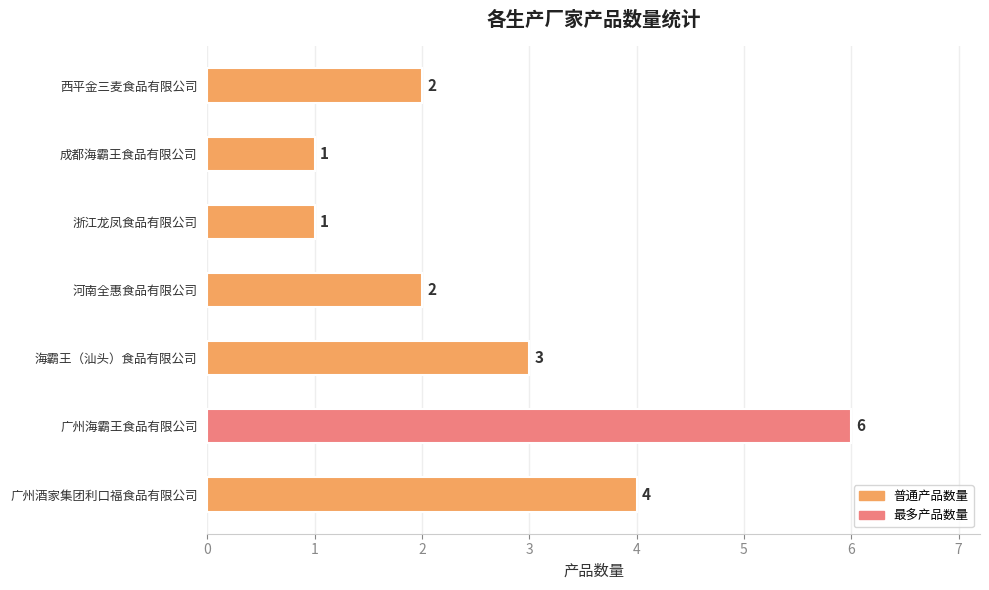

How many data points are less than 2?

2